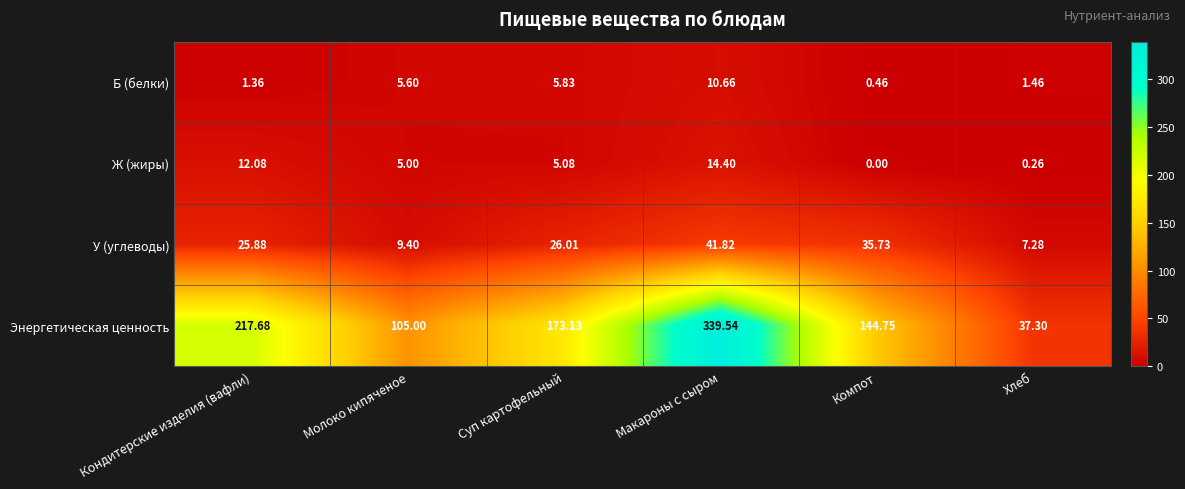

What is the maximum value shown in the chart?

339.5